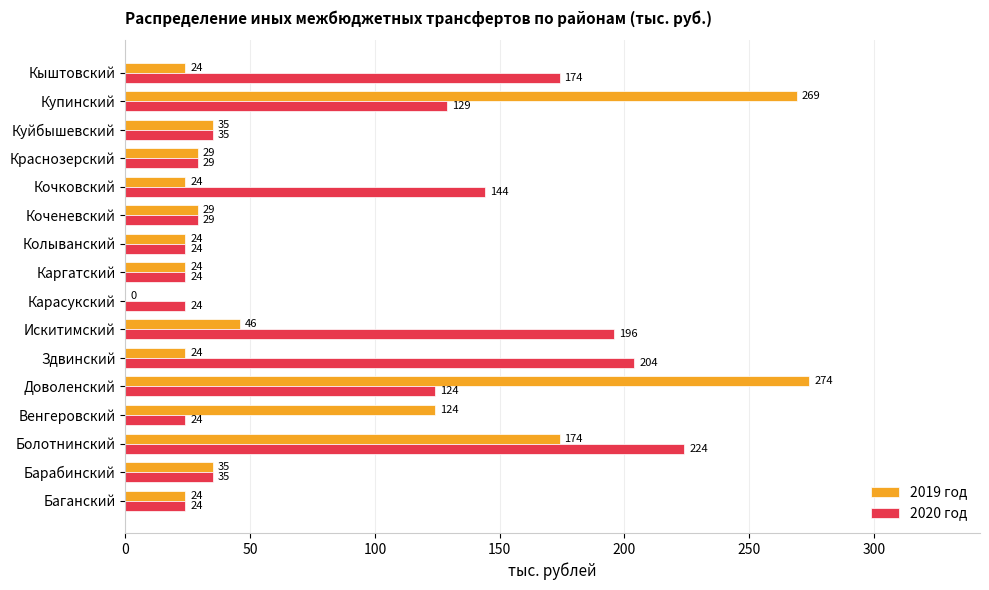

How many categories are shown in the chart?

16